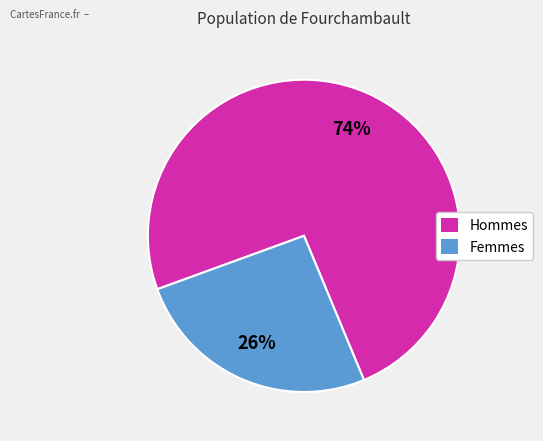

Rank the categories by value from lowest to highest.

Femmes, Hommes